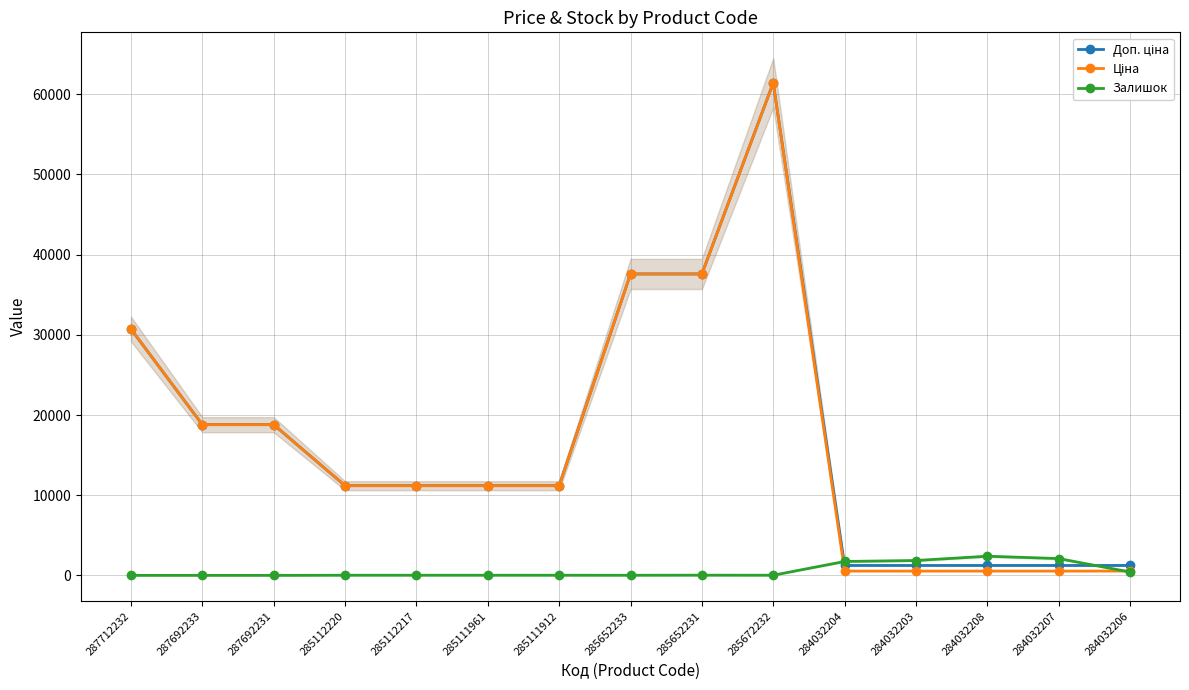

What is the label of the 14th point from the left?

284032207